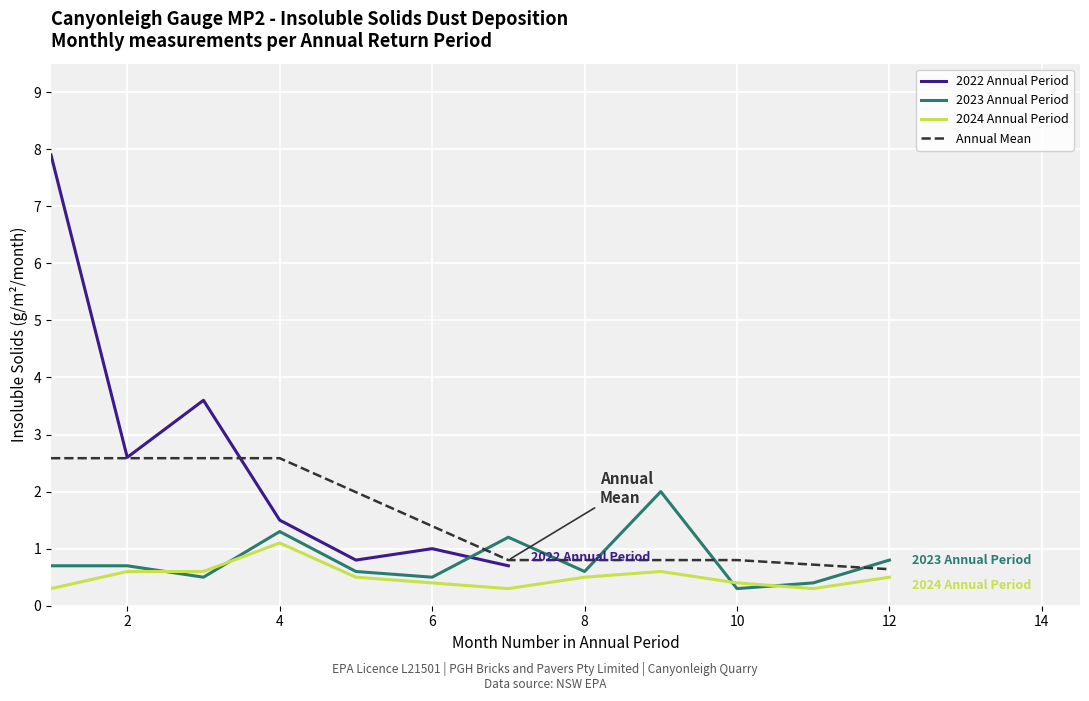

What is the sum of the Lowest Sample values at 2023 and 2022?

1.0